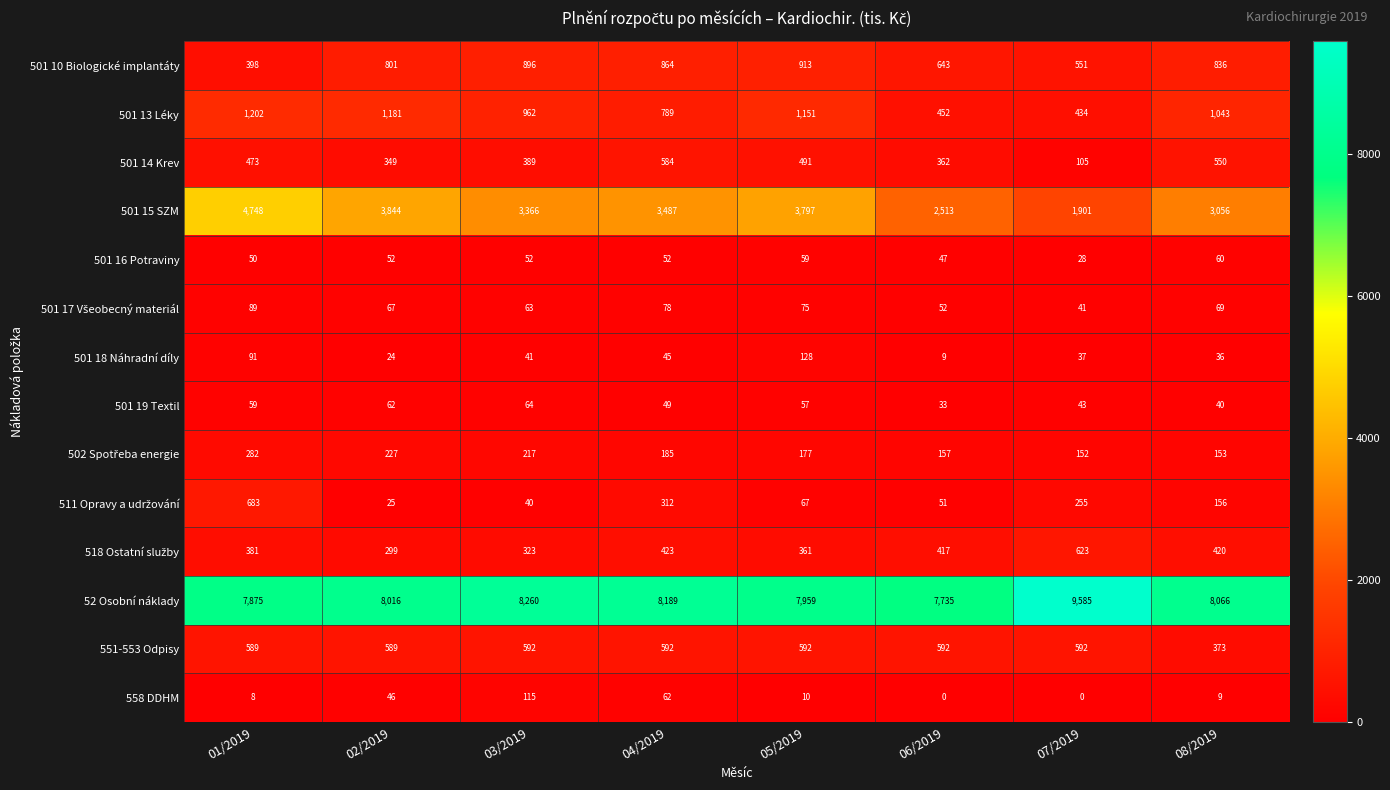

The 558 DDHM series shows 5 at 01/2019. True or false?

False